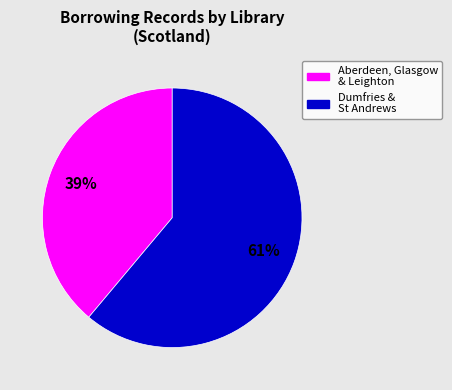

Is there a majority slice in this chart?

Yes